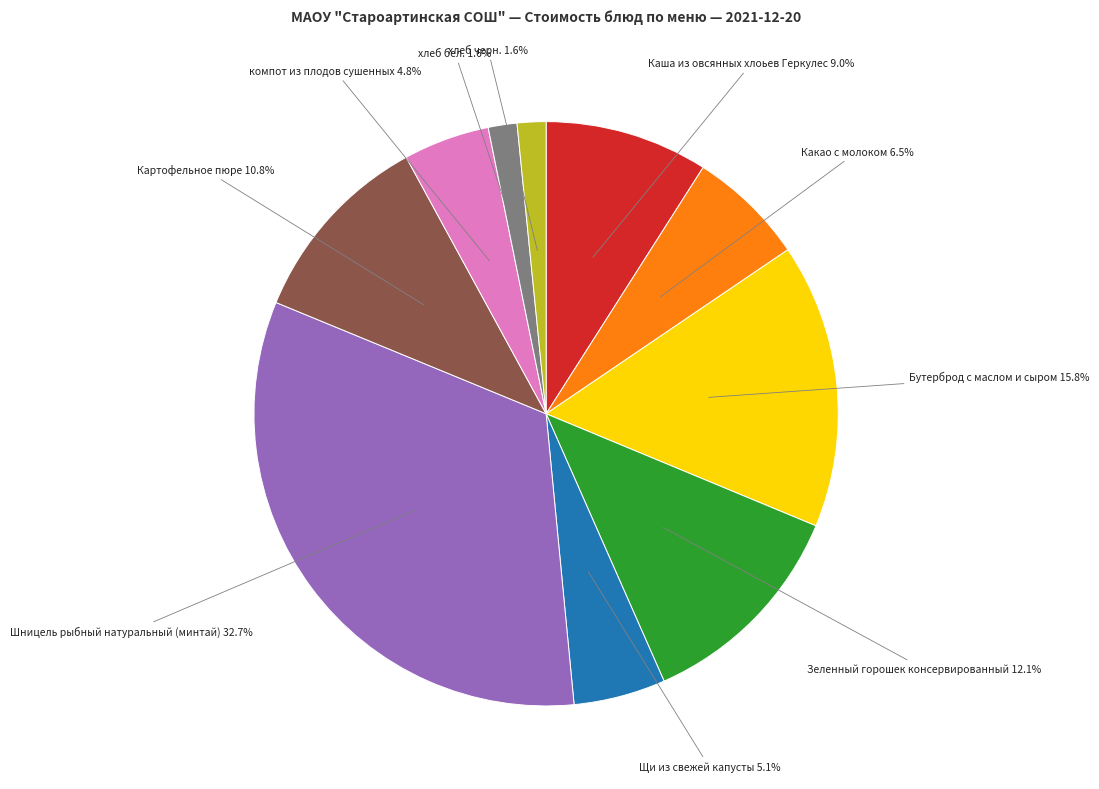

Is there a majority slice in this chart?

No